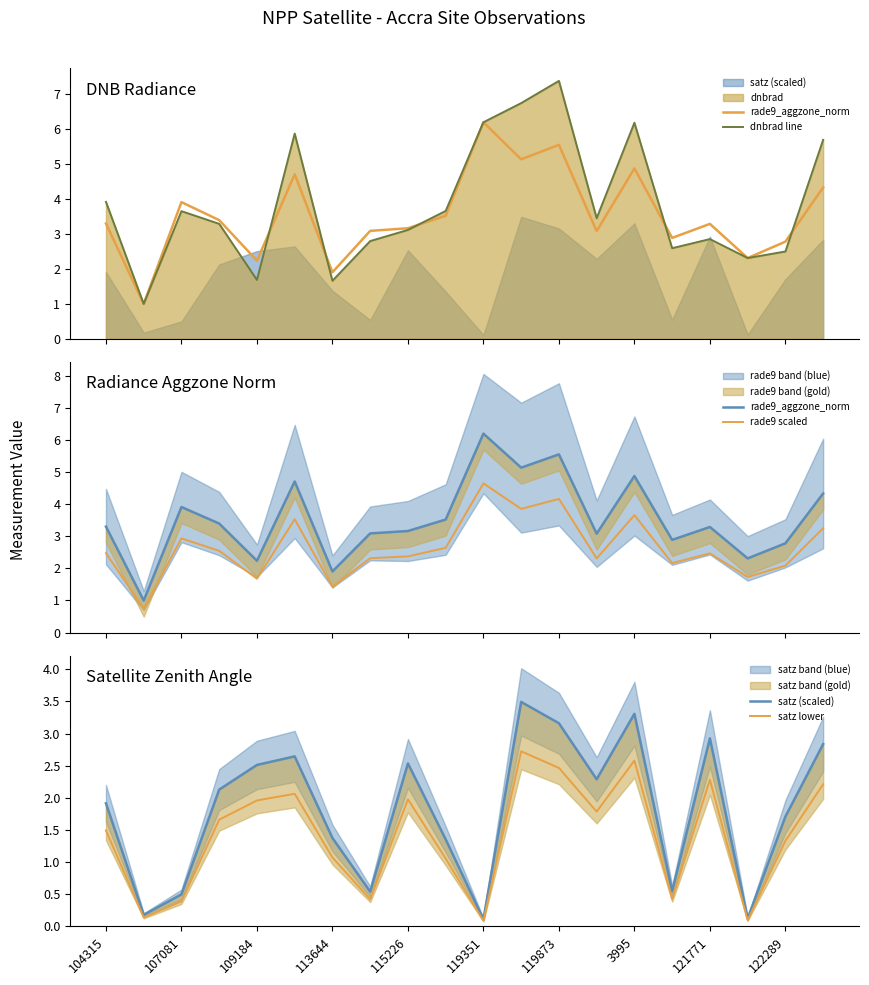

What is the highest value of the rade9 scaled series?

4.6